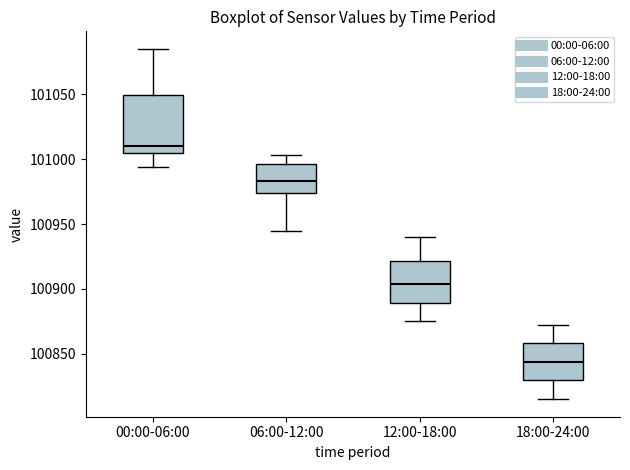

Which box's median line is the lowest?

18:00-24:00